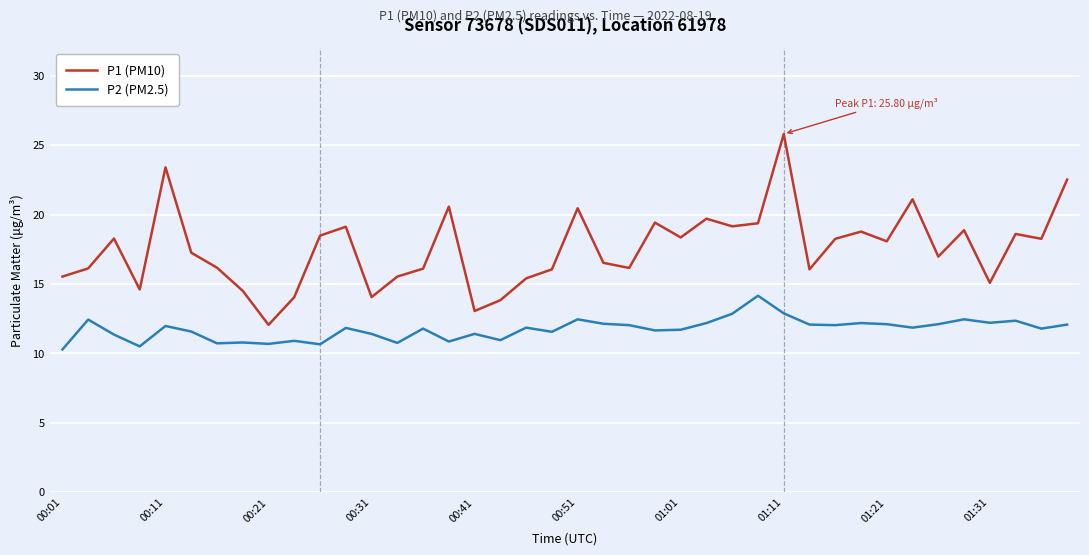

What is the minimum value for P2 (PM2.5)?

10.3